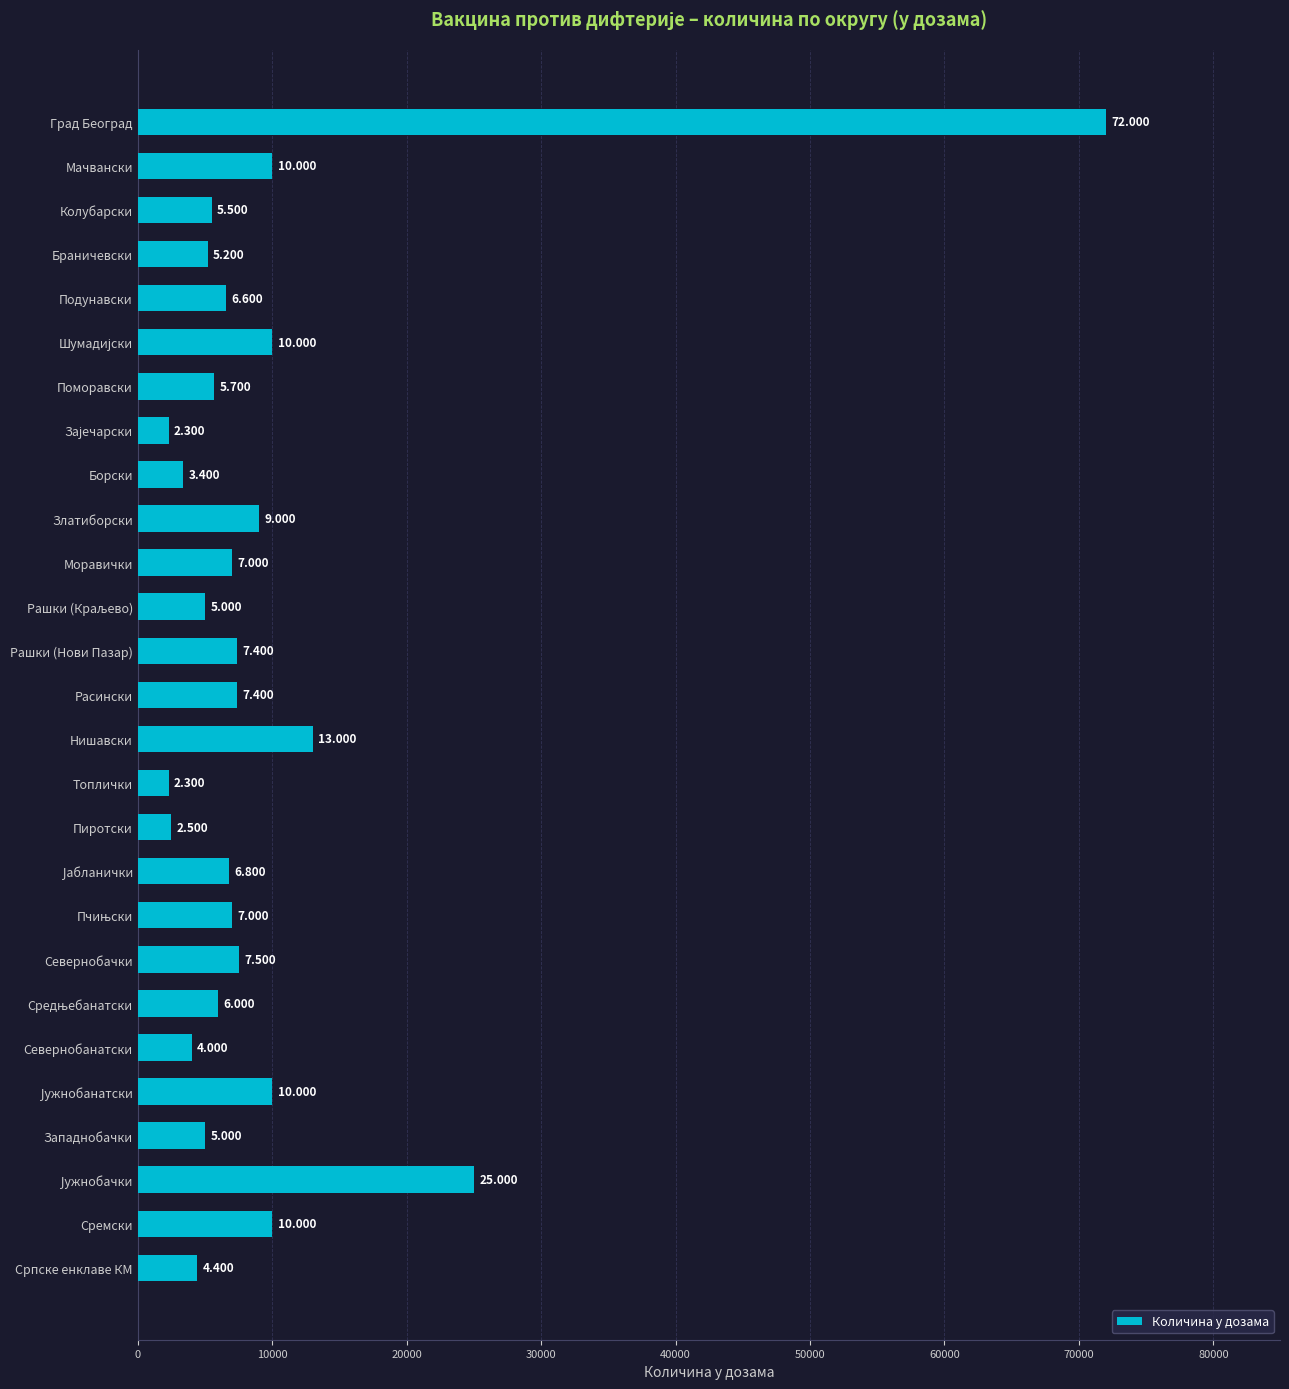

How many bars are there in total?

27